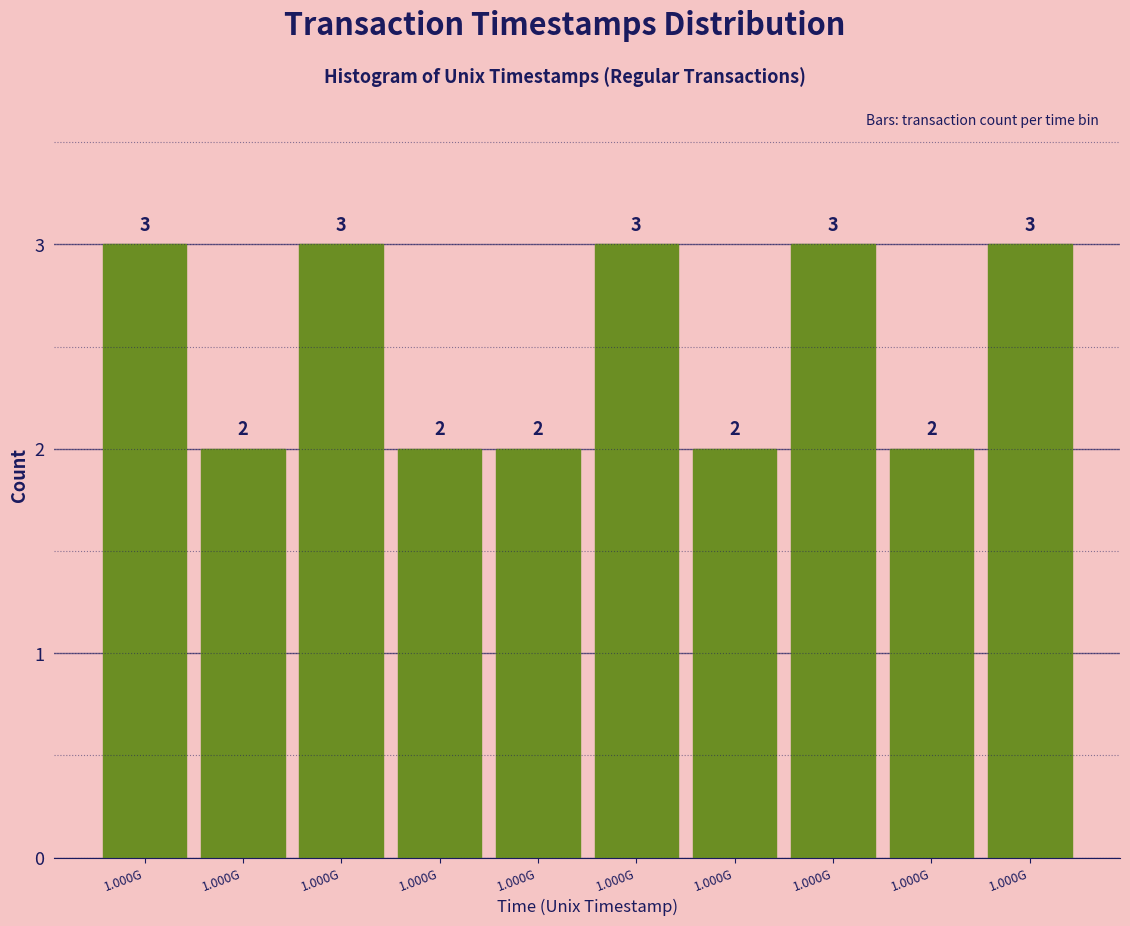

How many bars are there in total?

10